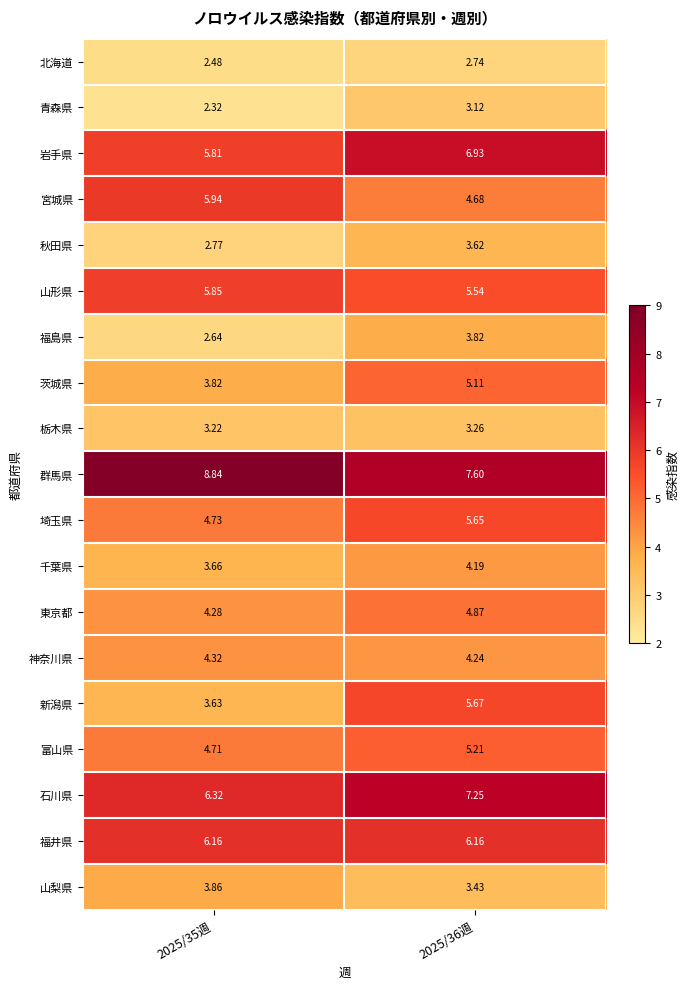

Which series changed the most between 2025/35週 and 2025/36週?

新潟県